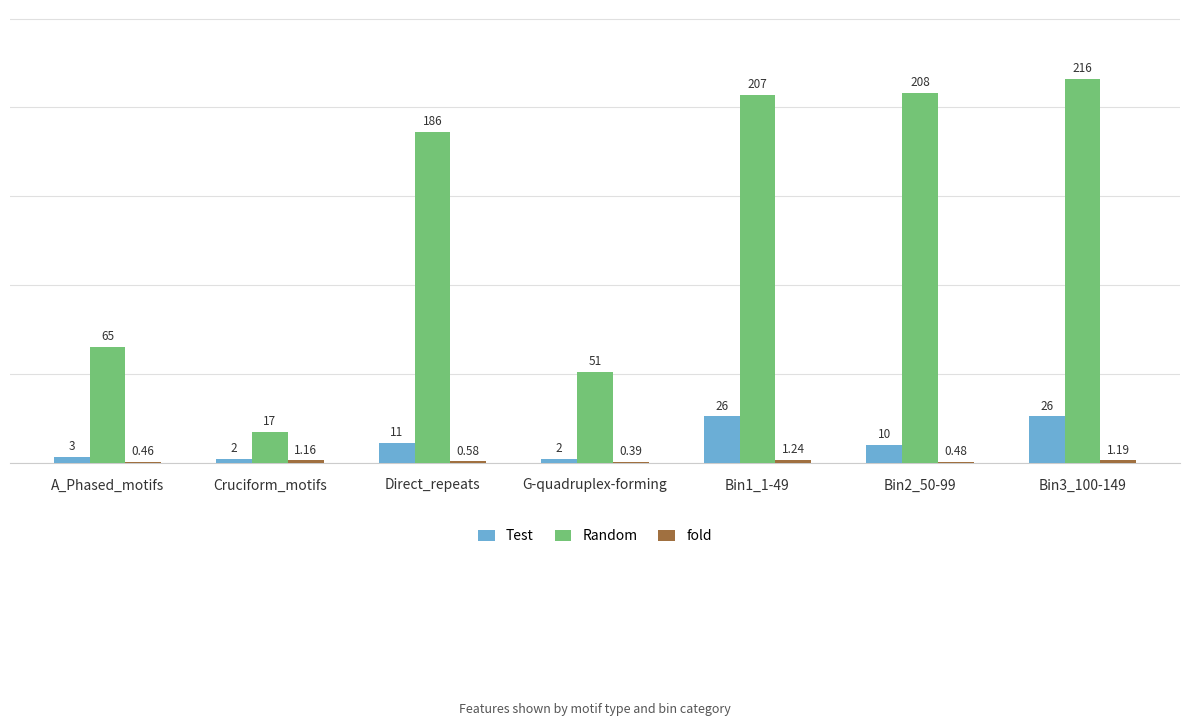

What is the sum of the Random values at Bin3_100-149 and Cruciform_motifs?

233.0